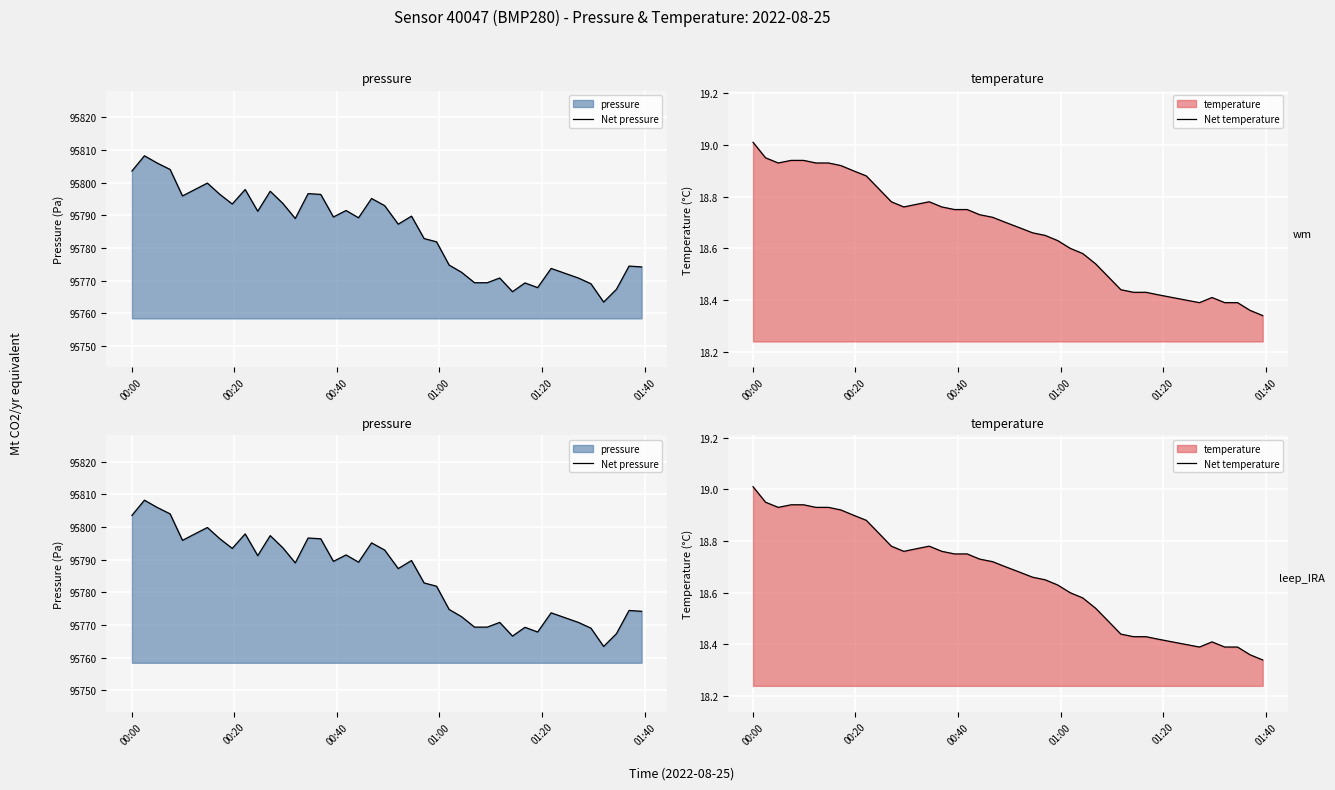

Rank the series at 00:40 from highest to lowest value.

Net pressure, Net temperature